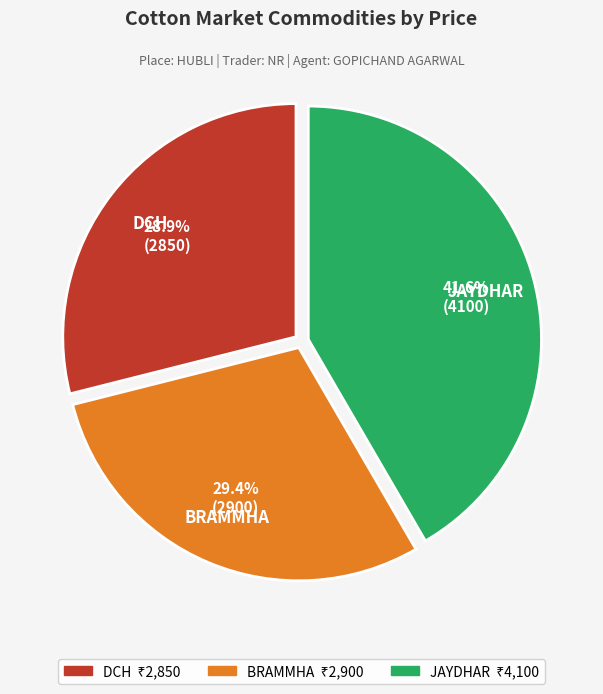

What percentage do JAYDHAR and DCH together represent?

70.6%